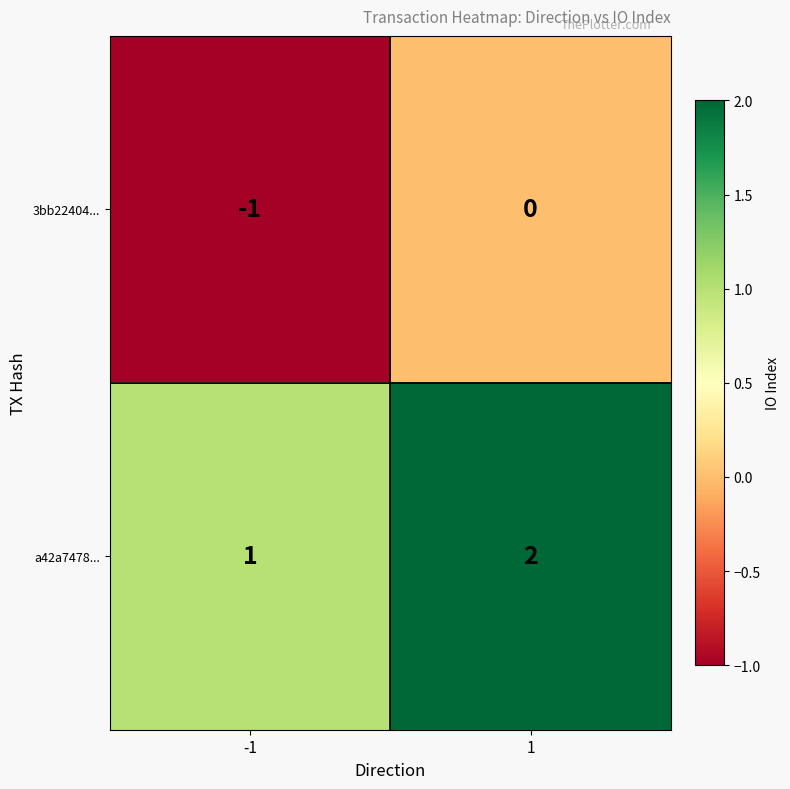

Rank the series by their maximum value, from lowest to highest.

3bb22404..., a42a7478...